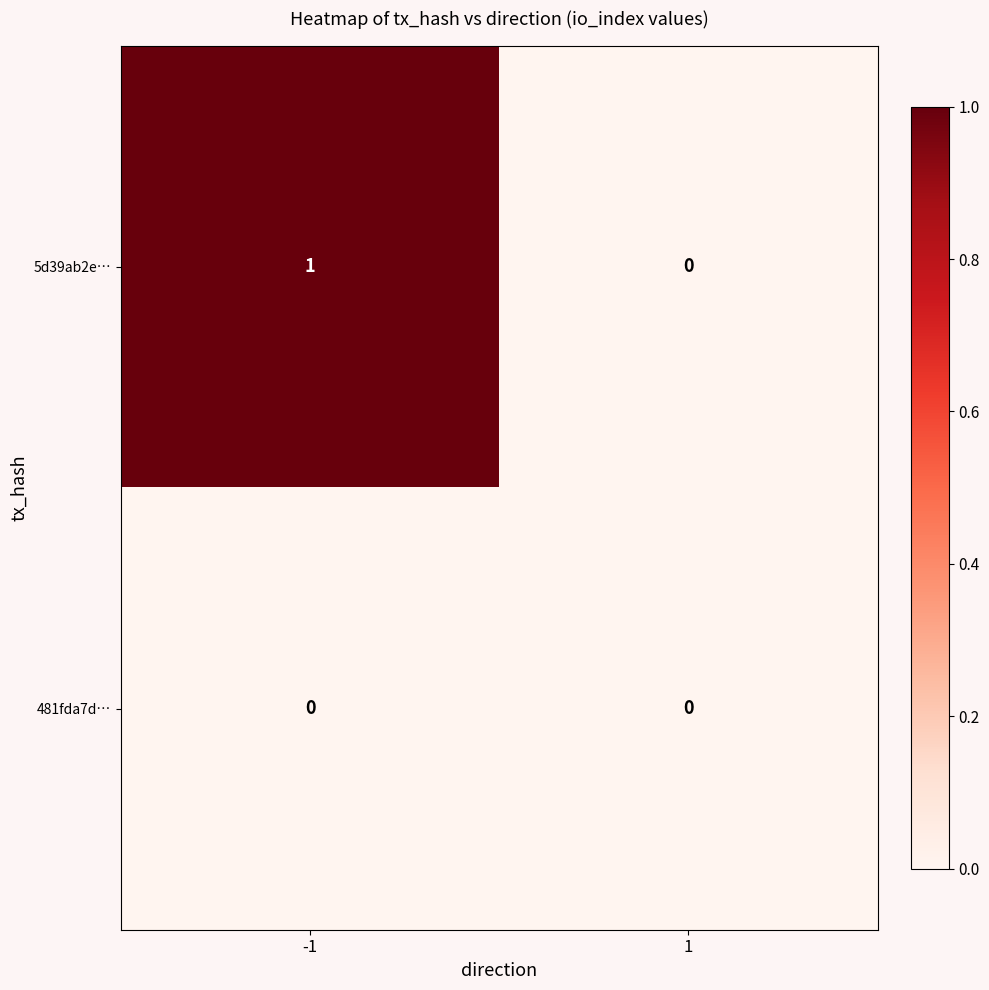

Between -1 and 1, which series saw the biggest shift?

5d39ab2e…